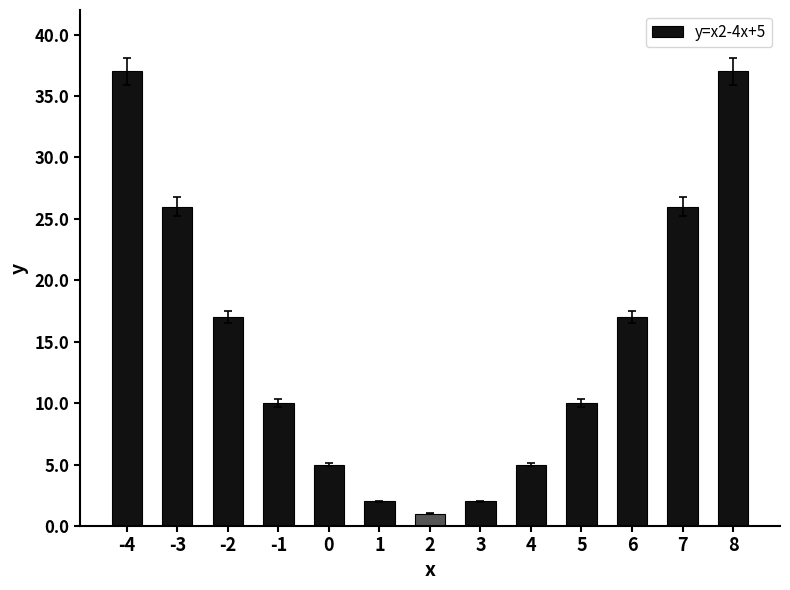

Are the bars horizontal?

No